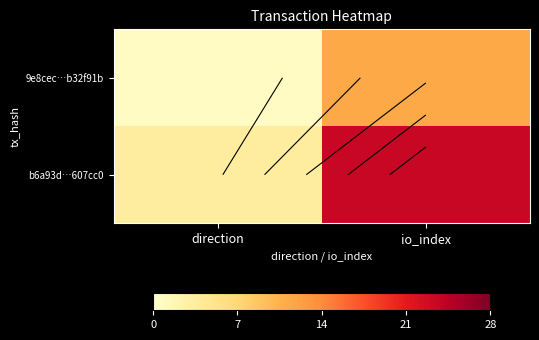

True or false: 9e8cec…b32f91b has a value of 2.7 at io_index.

False